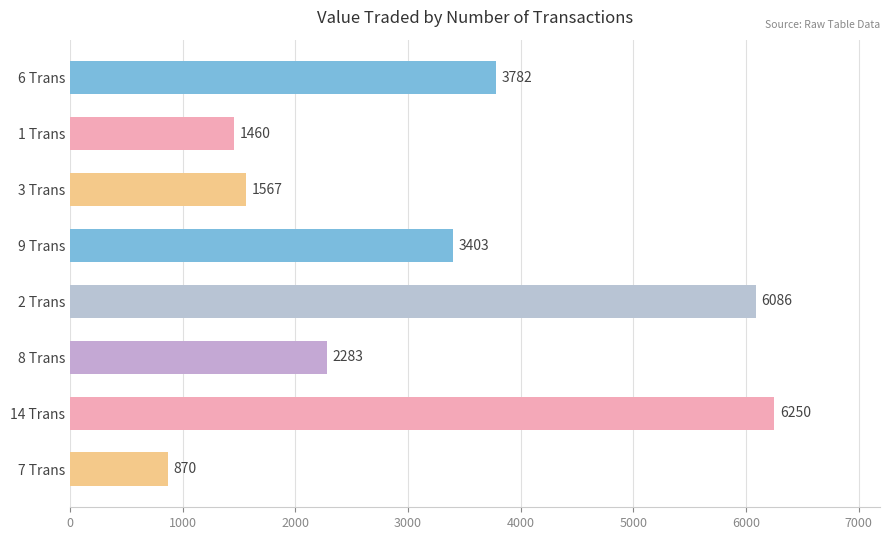

Reading top to bottom, list all the values displayed in this chart.

3782	1460	1567	3403	6086	2283	6250	870